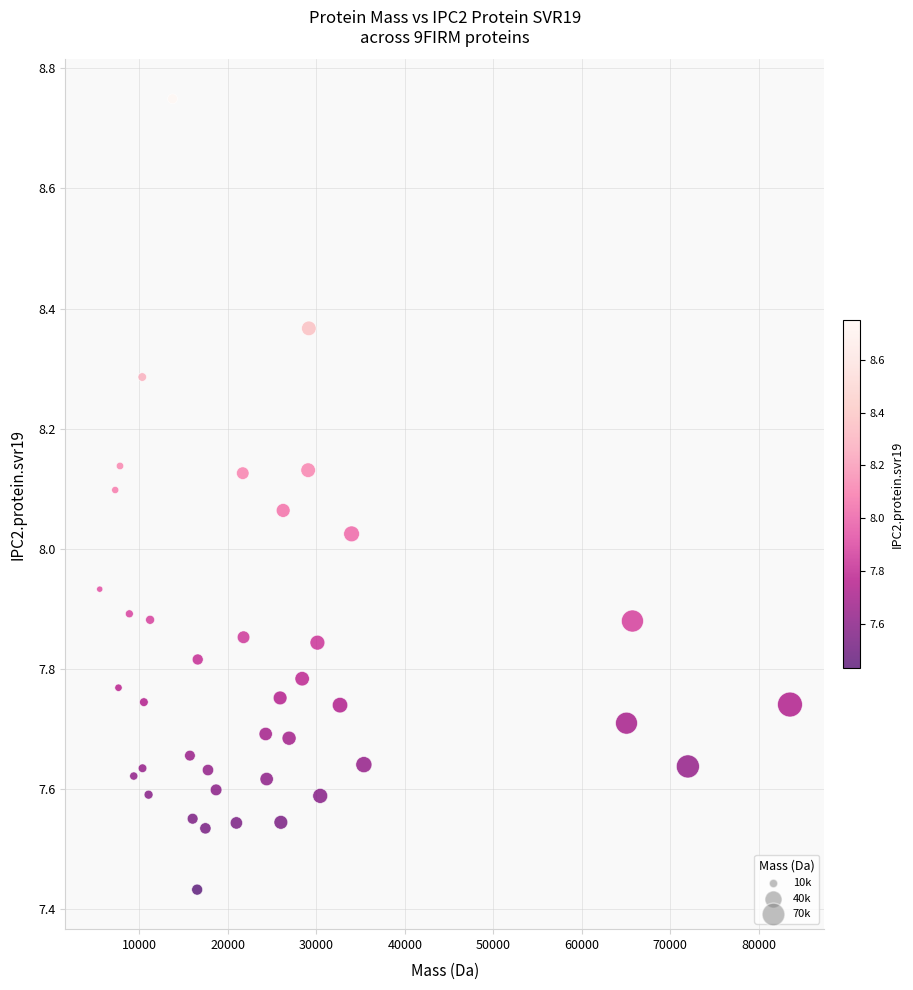

What is the range of Y values (max minus min)?

1.3